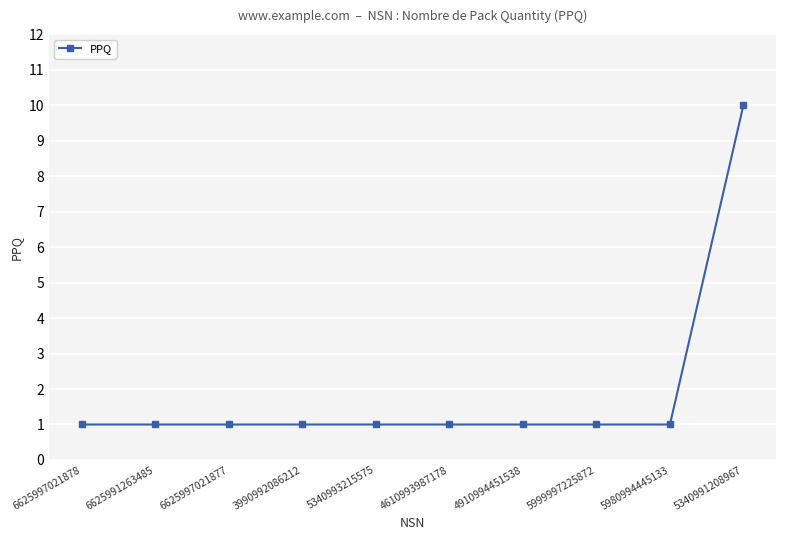

The chart shows a value of 0 at 6625997021878. True or false?

False